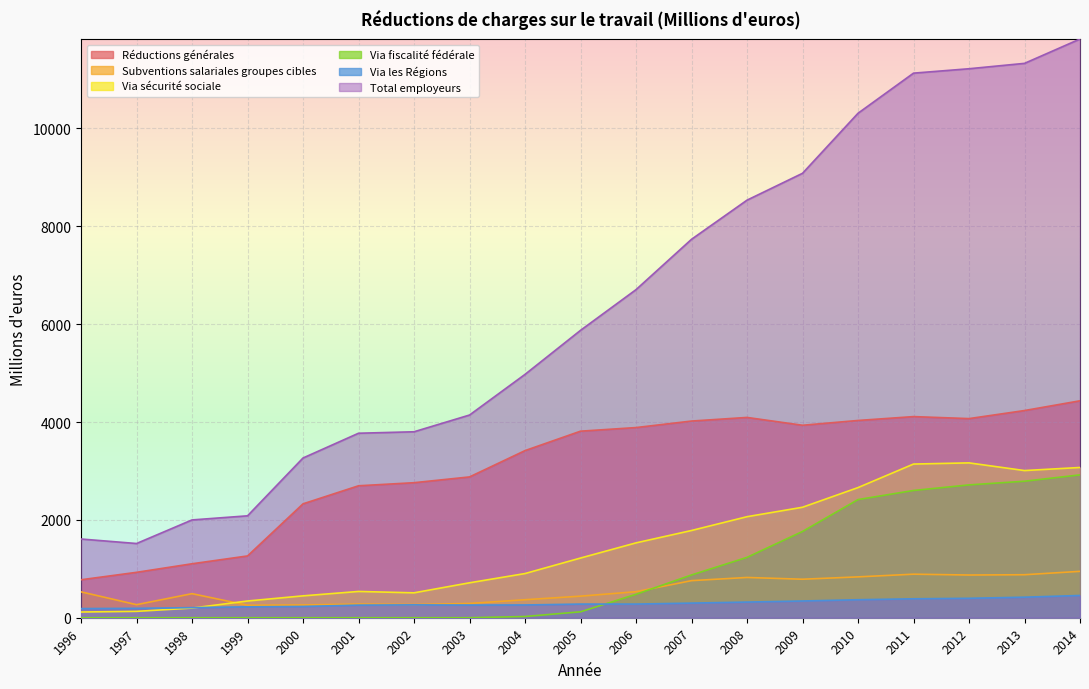

True or false: Via les Régions has a value of 462 at 2004.

False